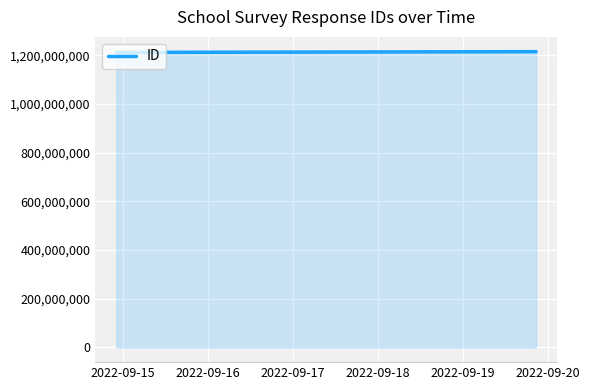

What is the sum of all values?

3639879252